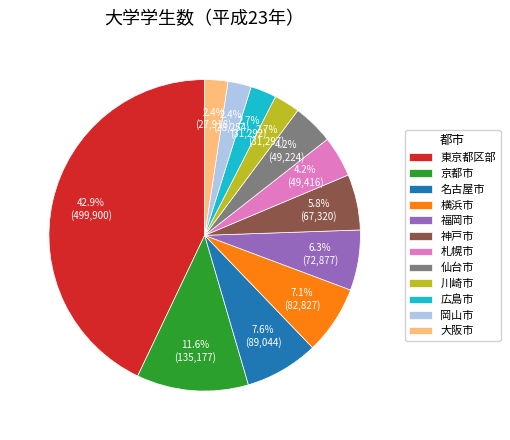

Which slice is the largest?

東京都区部